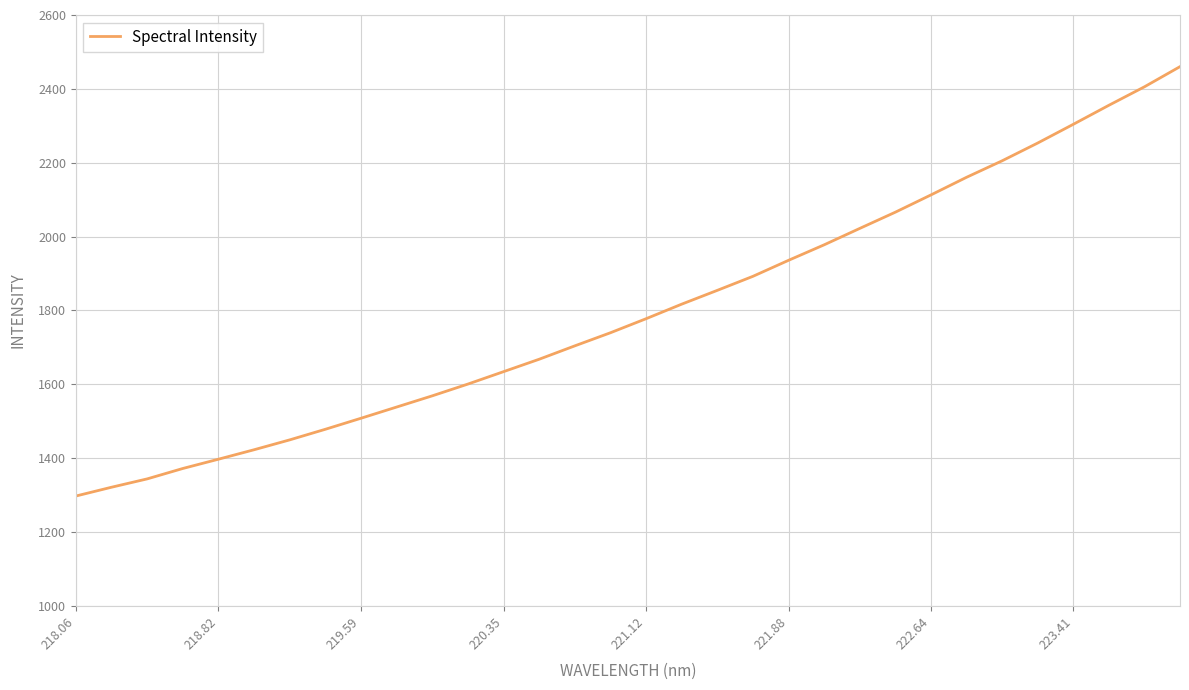

What is the difference between the maximum and minimum values?

1162.8